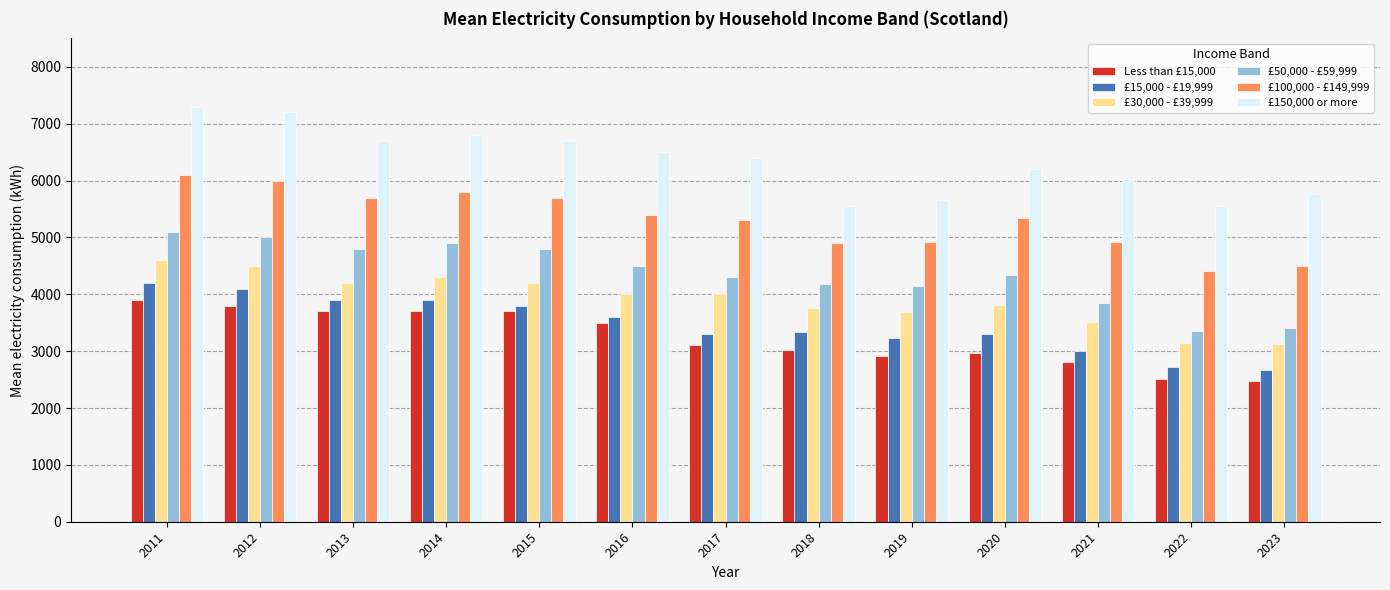

What is the spread (max minus min) of values at 2015?

3000